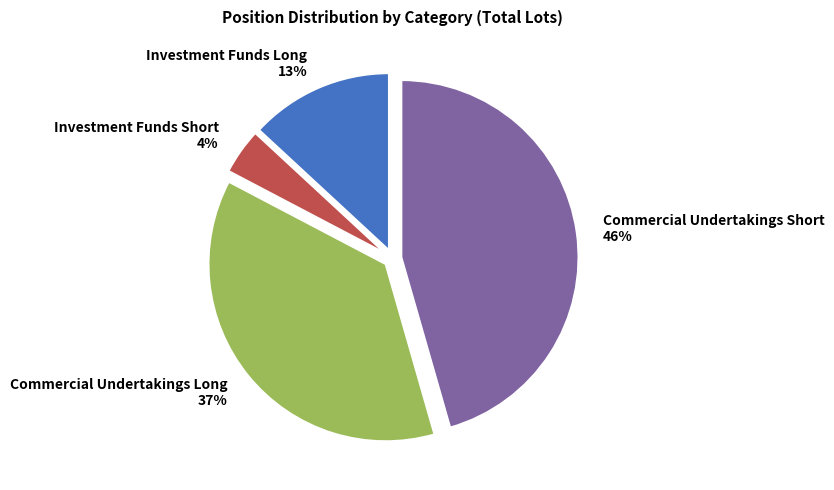

What percentage is the Commercial Undertakings Long slice, to the nearest percent?

37%